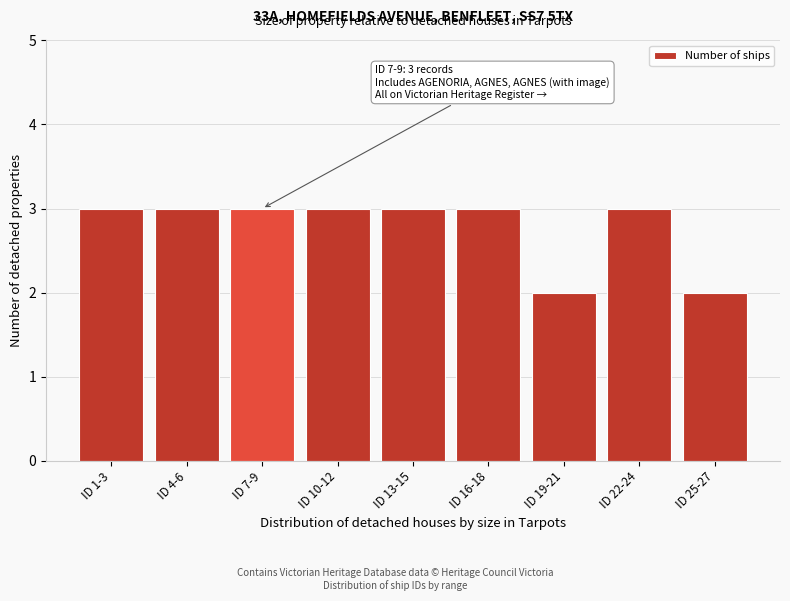

Reading left to right, list all the values displayed in this chart.

ID 1-3=3	ID 4-6=3	ID 7-9=3	ID 10-12=3	ID 13-15=3	ID 16-18=3	ID 19-21=2	ID 22-24=3	ID 25-27=2